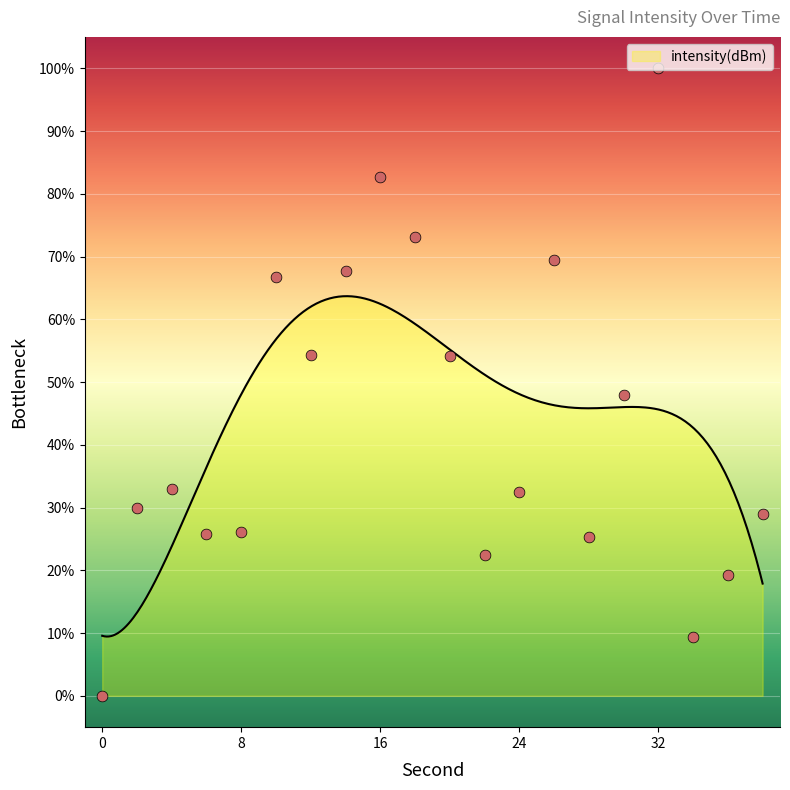

Between 0 and 34, which is larger?

34